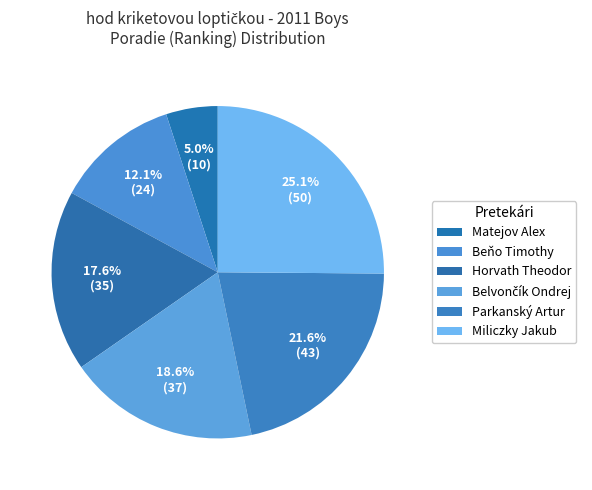

Does any single category account for the majority?

No